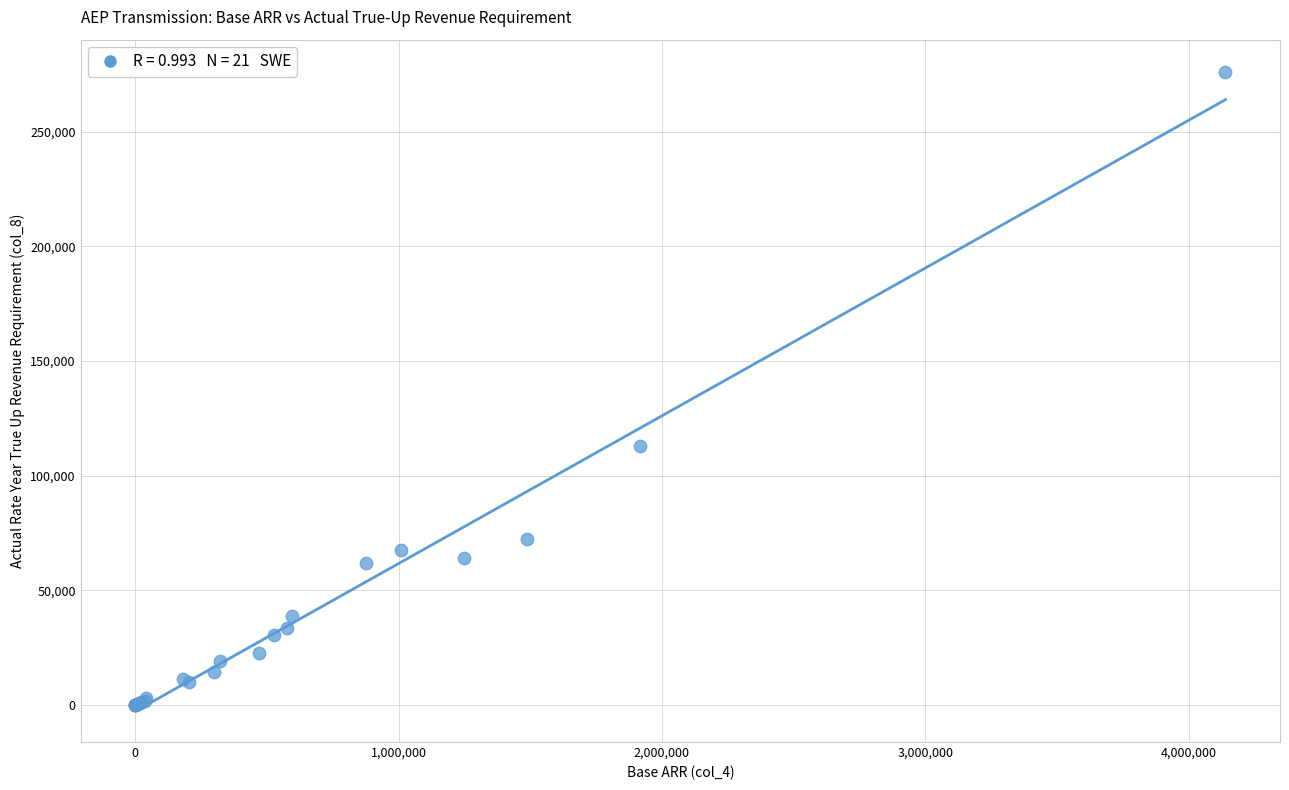

What Y value in the scatter plot is closest to 138131?

113184.7